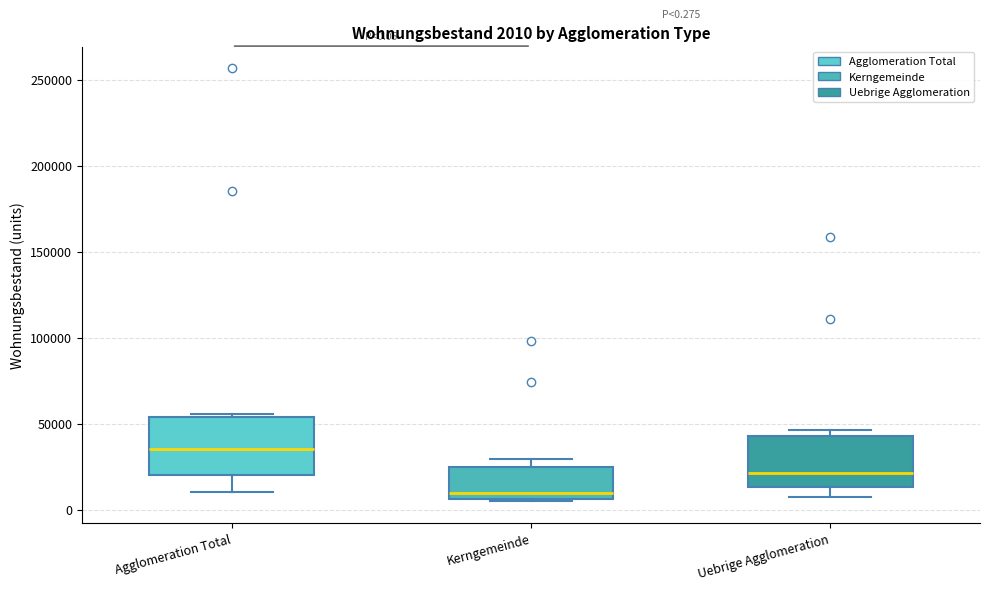

Which box has the highest median line?

Agglomeration Total